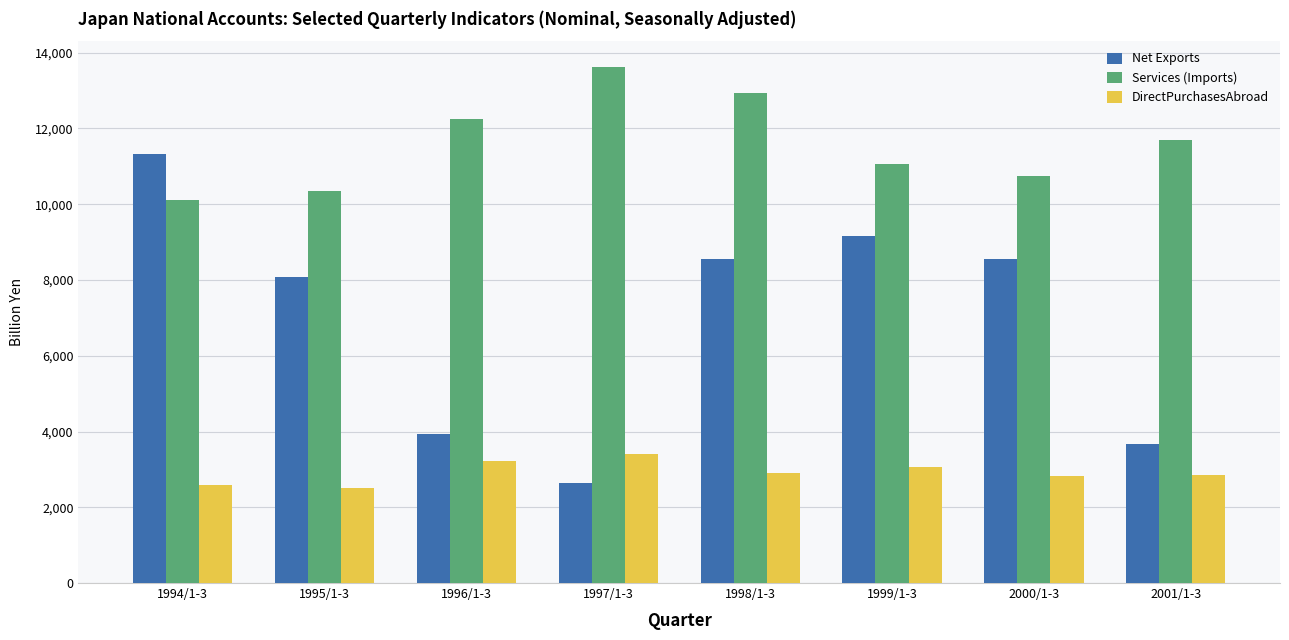

The value of Net Exports at 1998/1-3 is 8555.2. True or false?

True